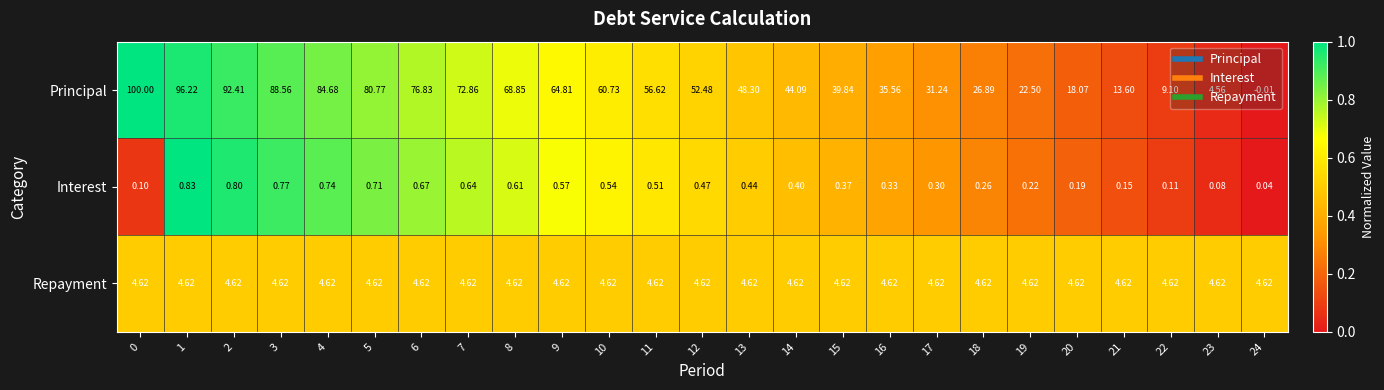

Which series changed the most between 12 and 23?

Principal